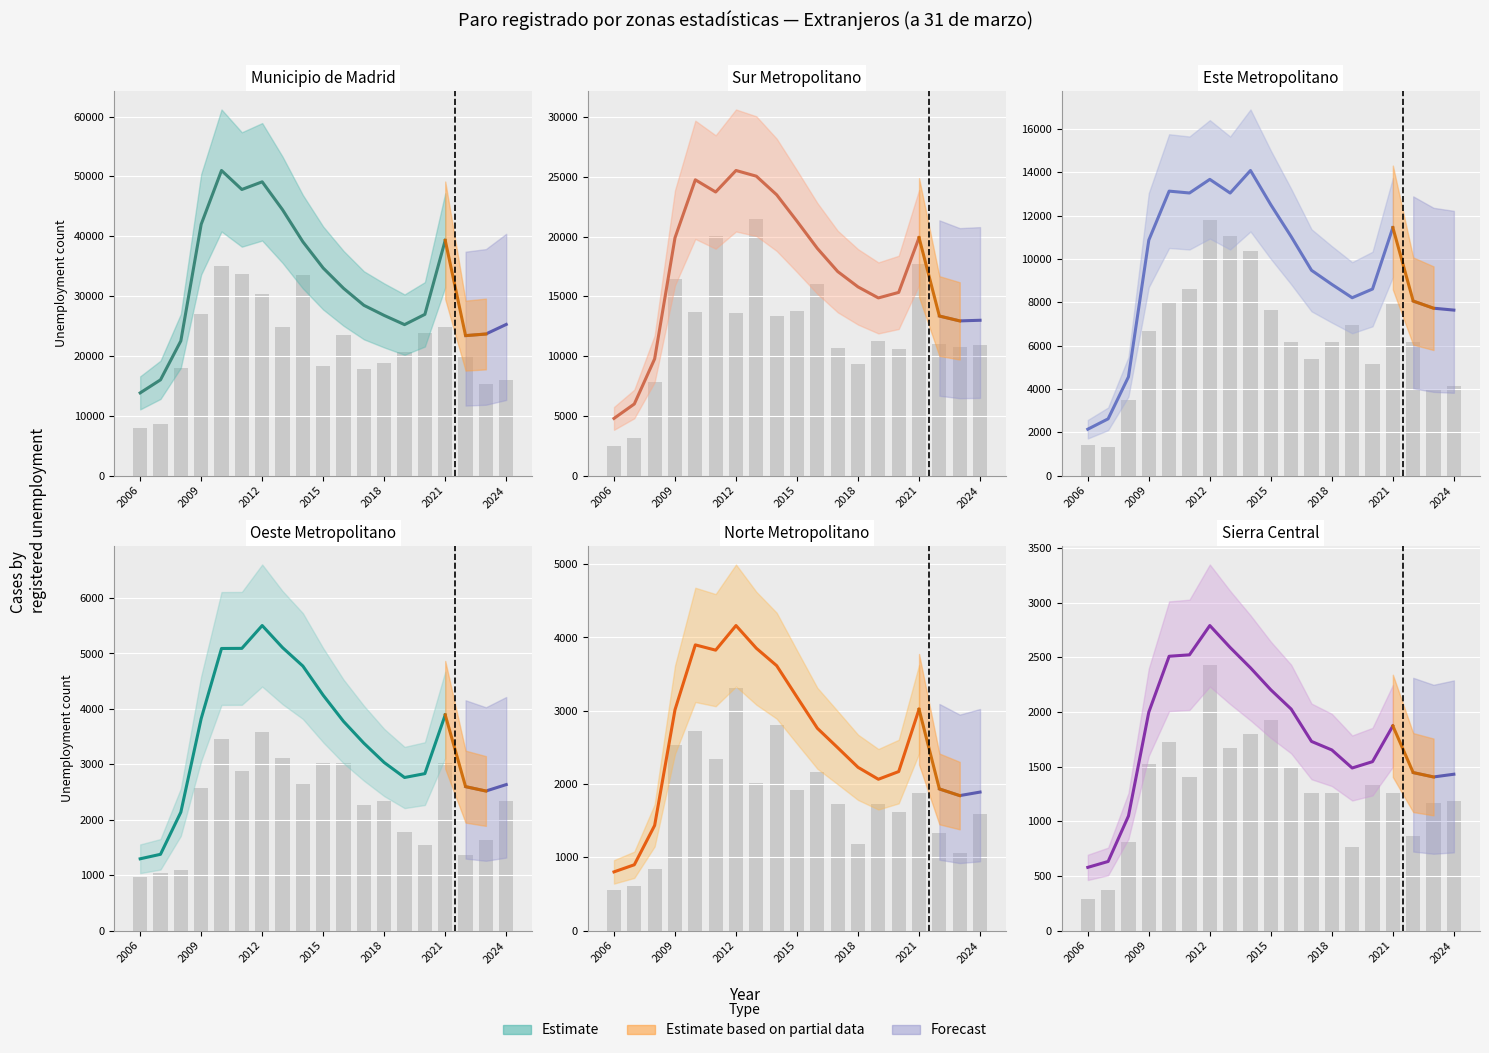

Reading right to left, what are all the values shown in this chart?

Municipio de Madrid: 25255	23654	23382	39314	26939	25221	26757	28454	31290	34676	39073	44426	49092	47810	50986	41984	22500	15995	13810
Sur Metropolitano: 13004	12951	13358	19928	15339	14875	15800	17087	19023	21299	23514	25073	25550	23748	24769	19912	9771	5993	4782
Este Metropolitano: 7638	7726	8056	11449	8611	8209	8826	9476	11033	12502	14085	13044	13675	13046	13132	10870	4557	2617	2138
Oeste Metropolitano: 2634	2518	2597	3892	2832	2762	3032	3381	3774	4246	4773	5106	5504	5092	5090	3824	2136	1376	1295
Norte Metropolitano: 1890	1842	1933	3020	2170	2065	2228	2496	2761	3186	3615	3853	4163	3827	3899	3013	1435	898	801
Sierra Central: 1430	1405	1445	1872	1545	1487	1652	1730	2026	2202	2403	2589	2790	2522	2509	1998	1048	632	578